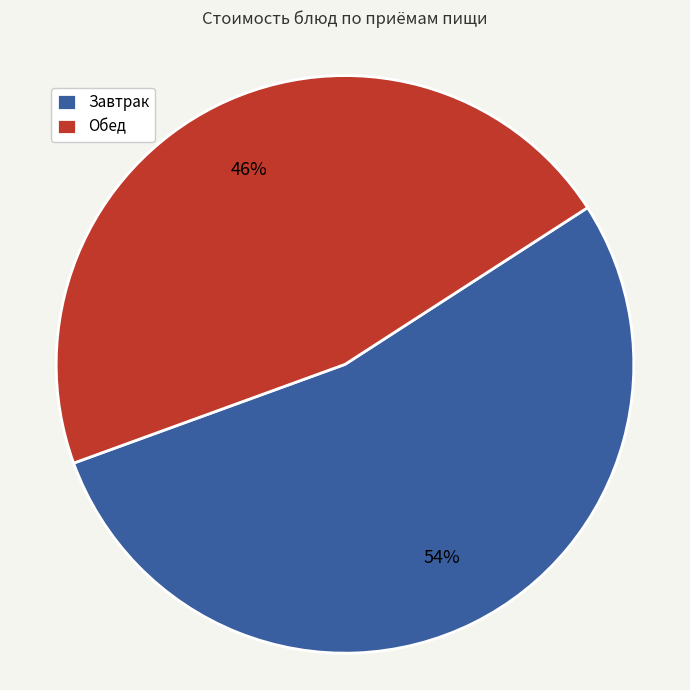

To the nearest percent, what is the combined percentage of Обед and Завтрак?

100%